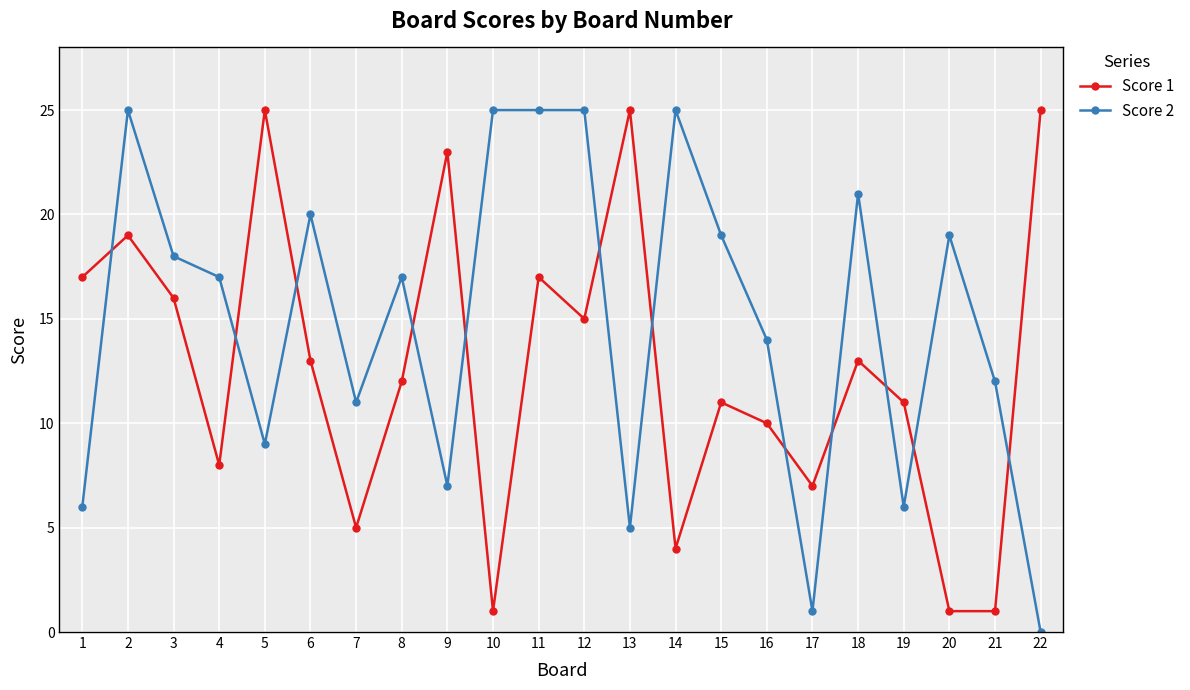

What is the difference between the highest and lowest values at 8?

5